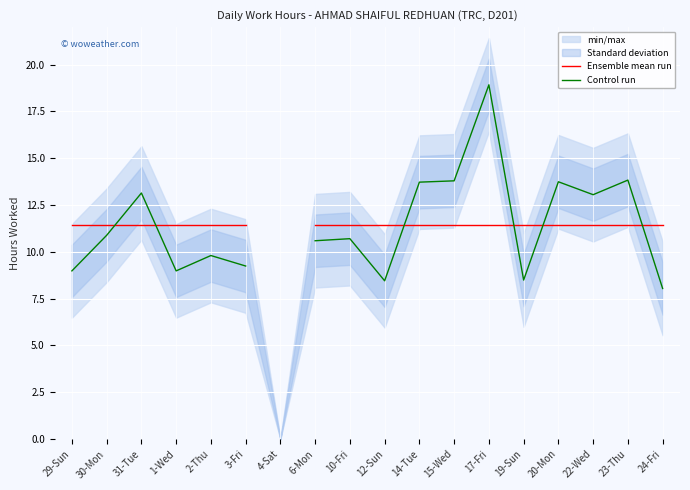

Rank the categories by Ensemble mean run value from lowest to highest.

29-Sun, 30-Mon, 31-Tue, 1-Wed, 2-Thu, 3-Fri, 4-Sat, 6-Mon, 10-Fri, 12-Sun, 14-Tue, 15-Wed, 17-Fri, 19-Sun, 20-Mon, 22-Wed, 23-Thu, 24-Fri